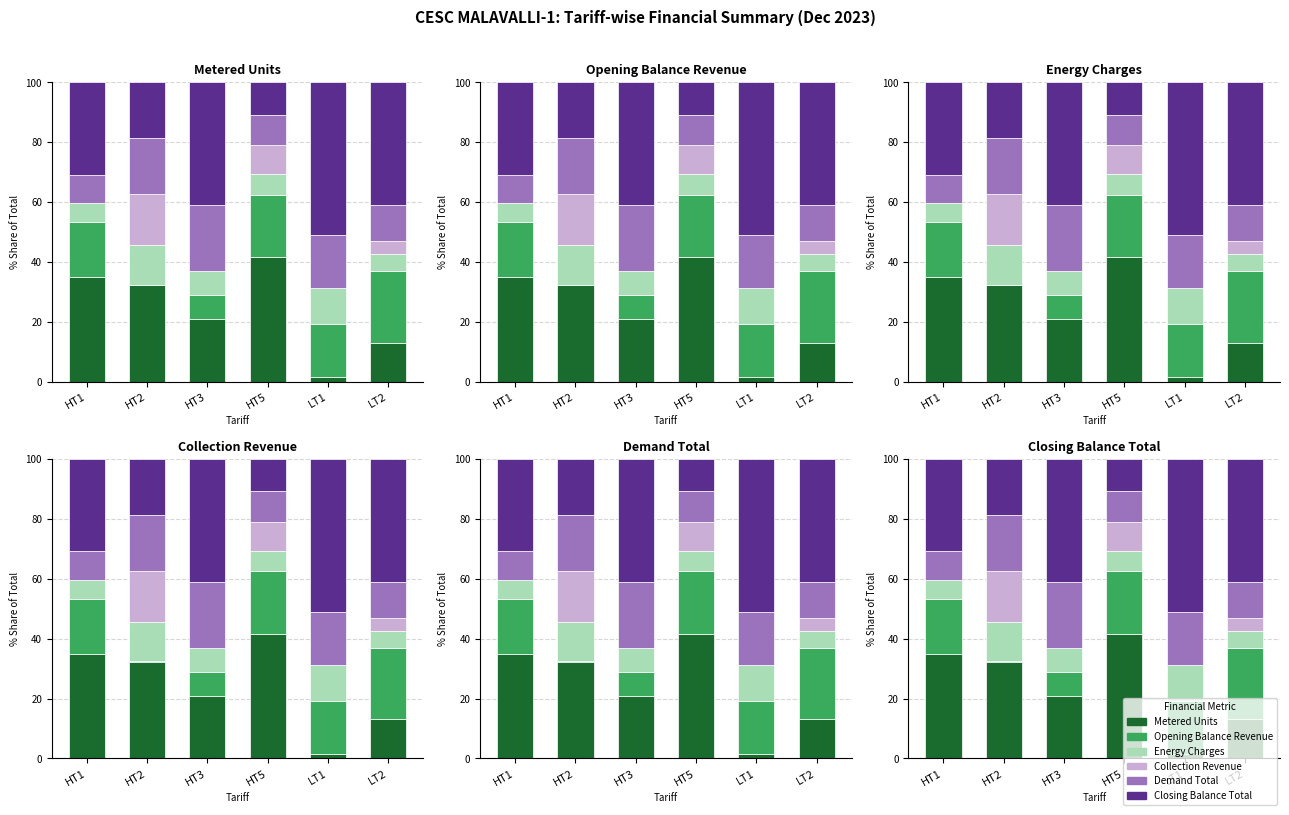

Which series has the largest total across all categories?

Closing Balance Total